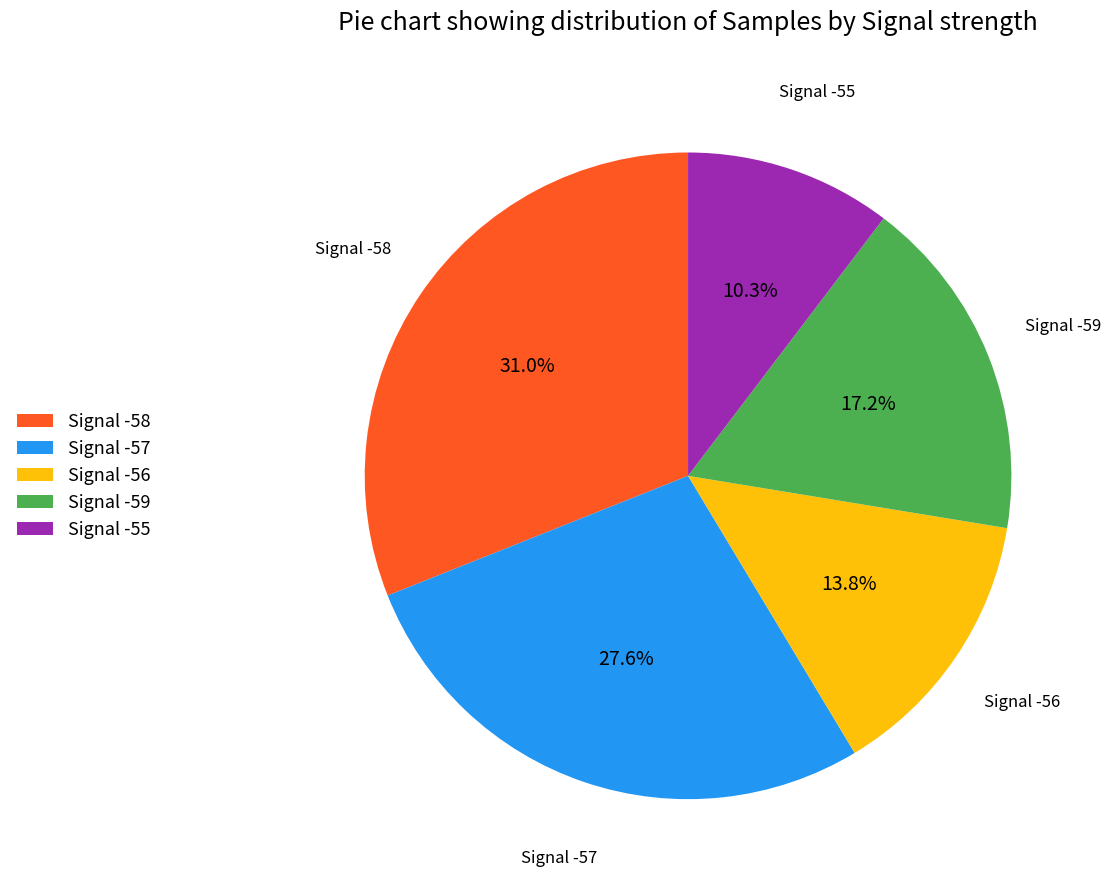

Approximately how many times larger is the value at Signal -56 compared to Signal -57?

0.5